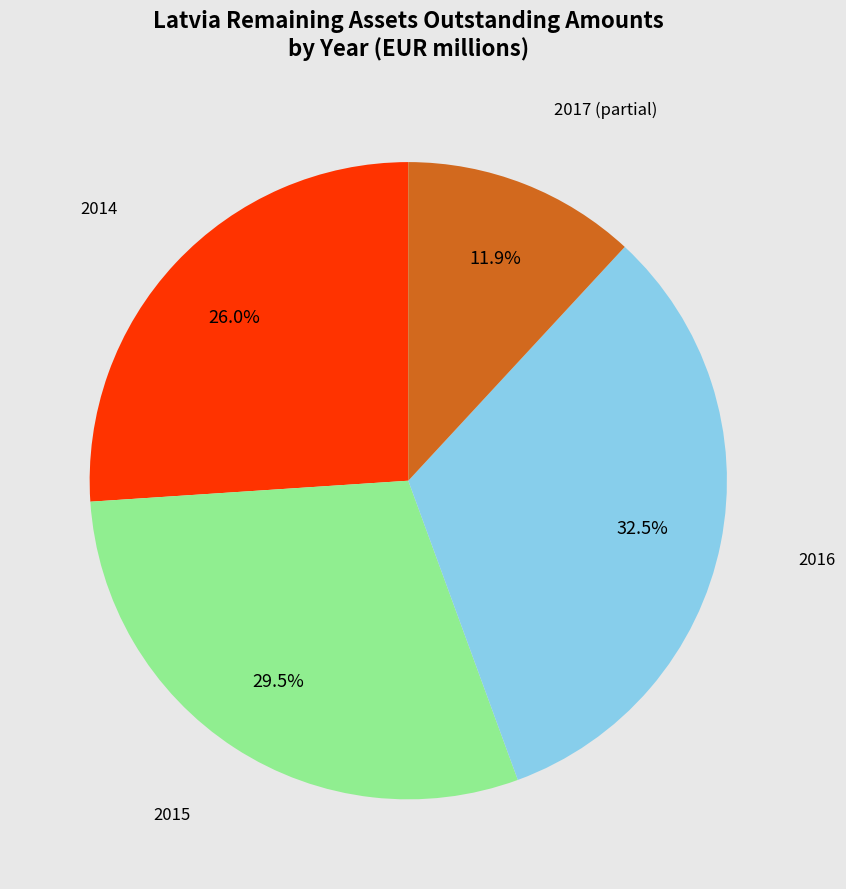

What is the ratio of the value at 2015 to the value at 2014?

1.1